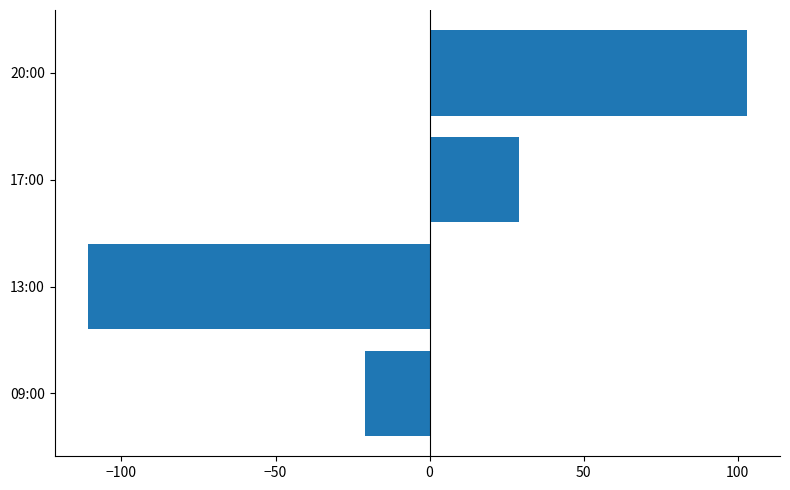

Are the bars horizontal?

Yes